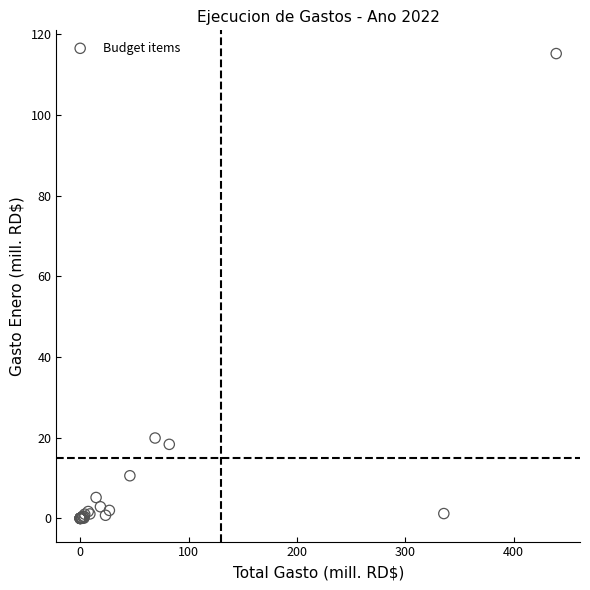

What Y value in the scatter plot is closest to 57?

19.9